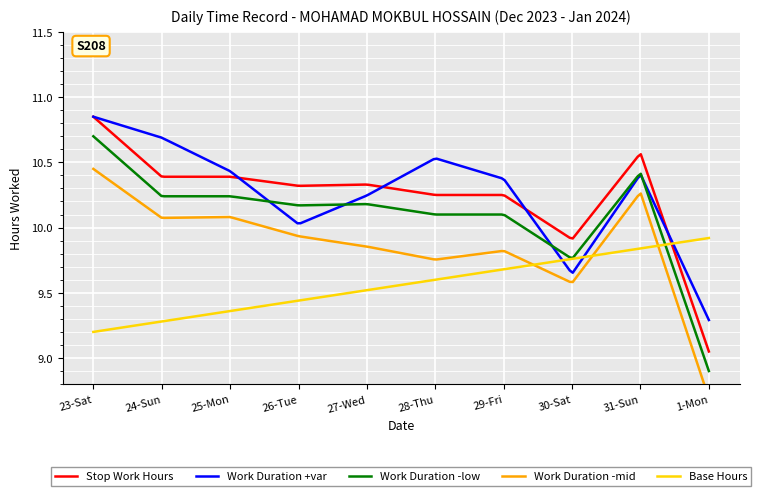

The value of Shift Hours at 31-Sun is 19.0. True or false?

False